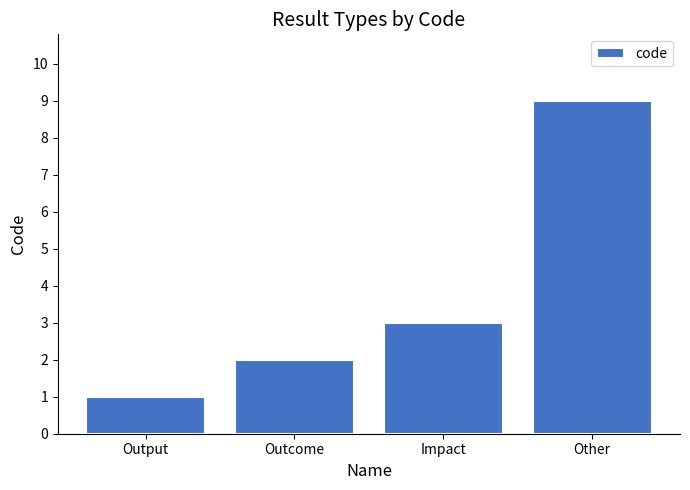

How many categories are shown in the chart?

4